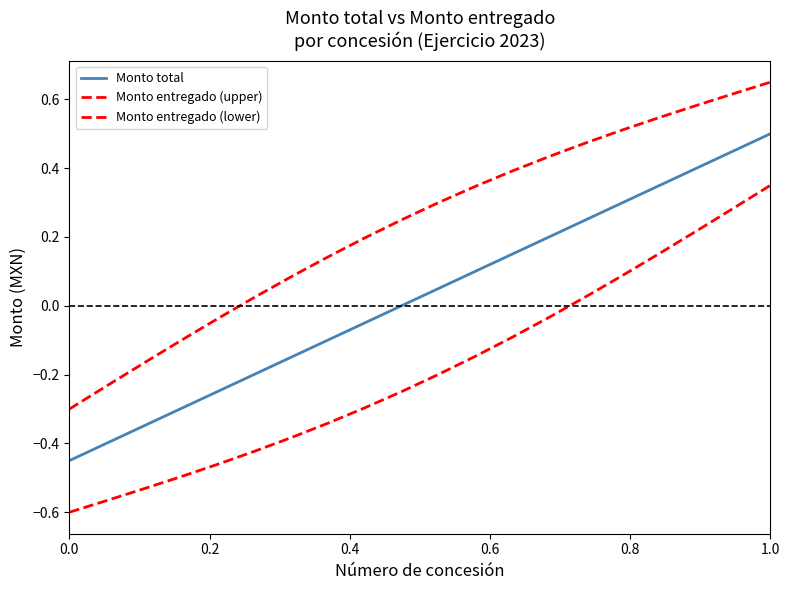

List the series in order of their peak value, highest first.

Monto entregado (upper), Monto total, Monto entregado (lower)